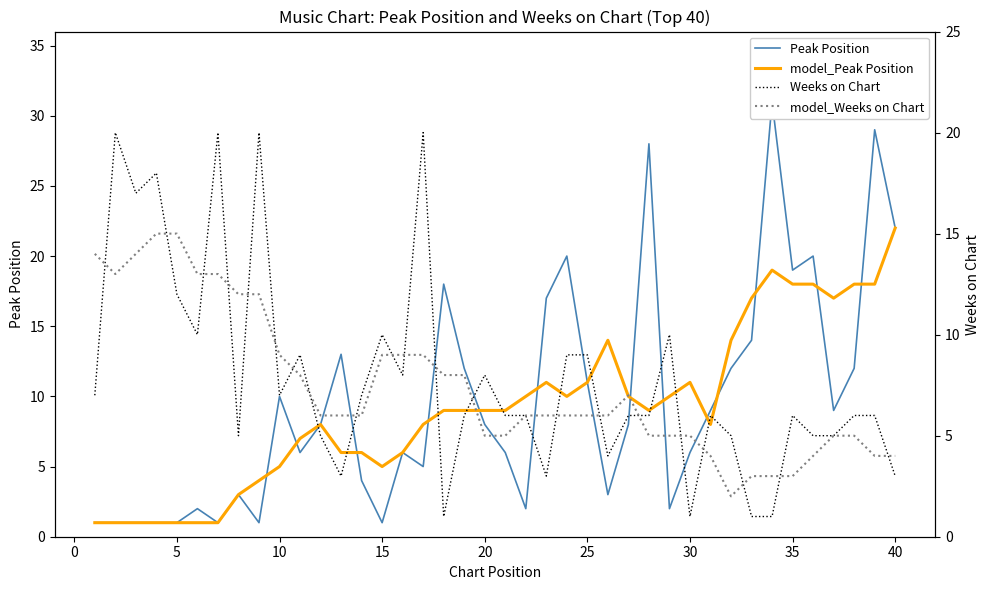

Is it true that model_Peak Position equals 18 at 35?

True